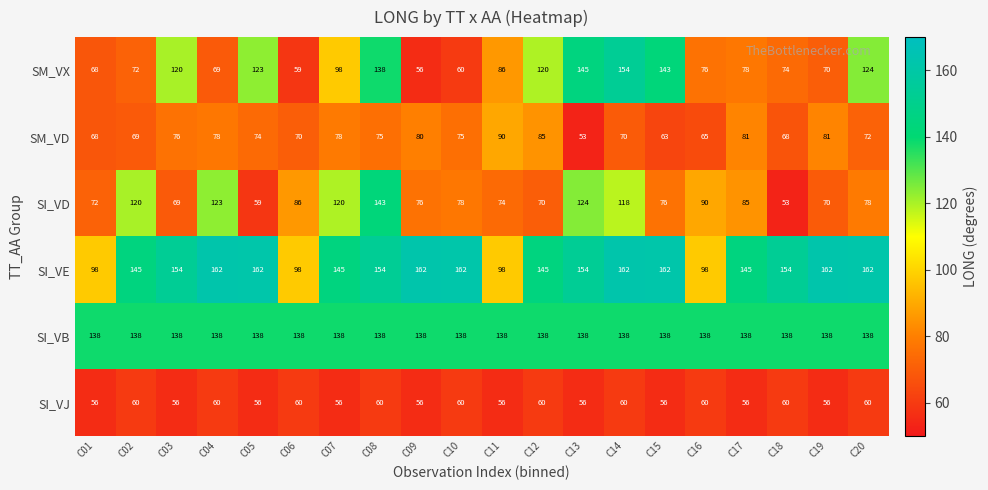

What is the average value of the SI_VD series?

89